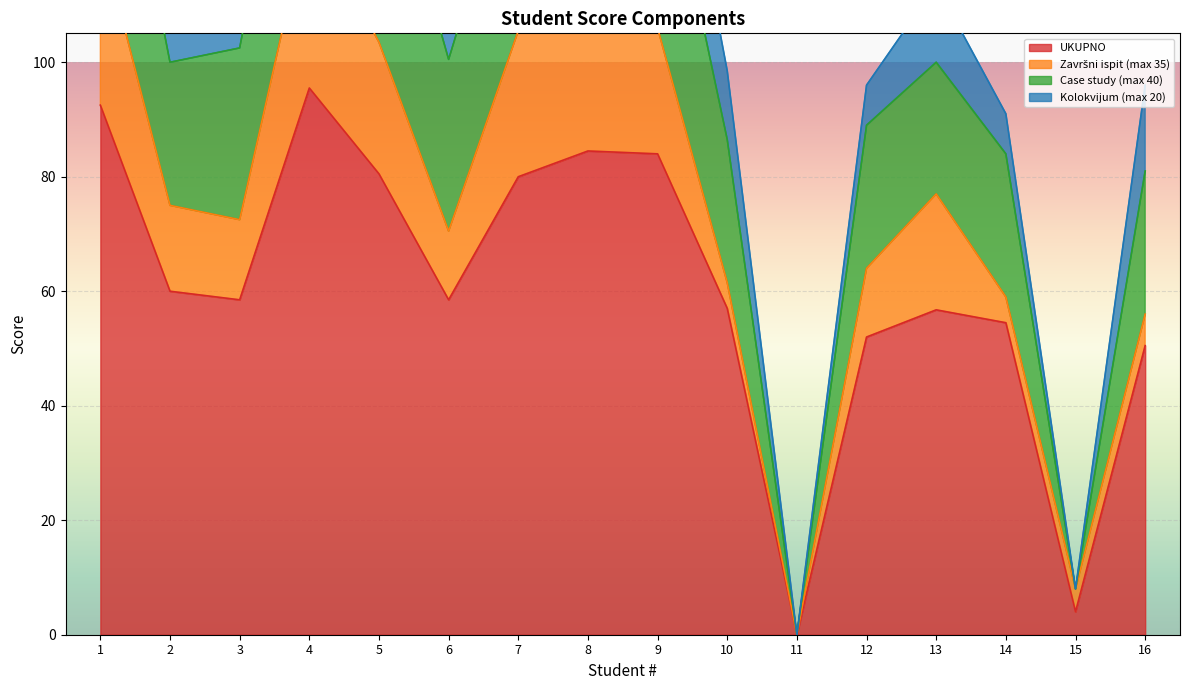

Which category has the lowest value in the UKUPNO series?

11